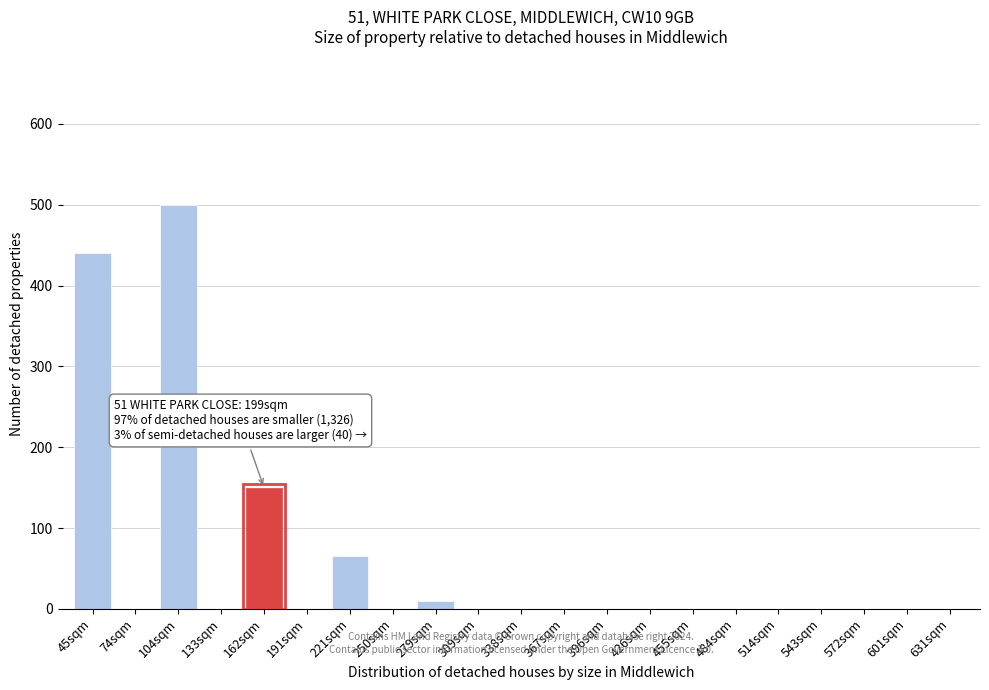

Reading left to right, transcribe all the data shown in this chart.

45sqm=440	74sqm=0	104sqm=500	133sqm=0	162sqm=150	191sqm=0	221sqm=65	250sqm=0	279sqm=10	309sqm=0	338sqm=0	367sqm=0	396sqm=0	426sqm=0	455sqm=0	484sqm=0	514sqm=0	543sqm=0	572sqm=0	601sqm=0	631sqm=0